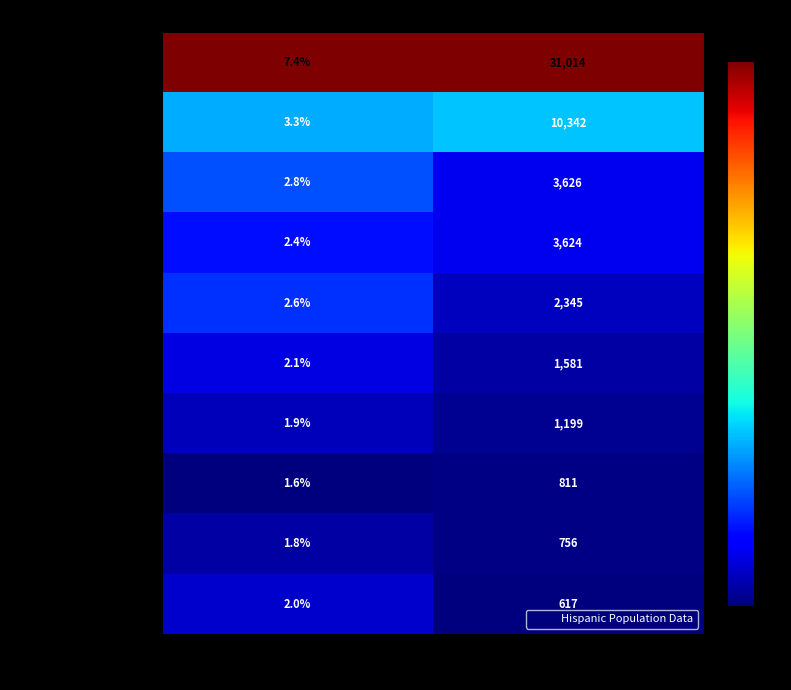

Reading left to right, list all the values displayed in this chart.

Hillsborough County: Percent Hispanic (%)=7.4	People (Hispanic)=31014.0
Rockingham County: Percent Hispanic (%)=3.3	People (Hispanic)=10342.0
Strafford County: Percent Hispanic (%)=2.8	People (Hispanic)=3626.0
Merrimack County: Percent Hispanic (%)=2.4	People (Hispanic)=3624.0
Grafton County: Percent Hispanic (%)=2.6	People (Hispanic)=2345.0
Cheshire County: Percent Hispanic (%)=2.1	People (Hispanic)=1581.0
Belknap County: Percent Hispanic (%)=1.9	People (Hispanic)=1199.0
Carroll County: Percent Hispanic (%)=1.6	People (Hispanic)=811.0
Sullivan County: Percent Hispanic (%)=1.8	People (Hispanic)=756.0
Coos County: Percent Hispanic (%)=2.0	People (Hispanic)=617.0